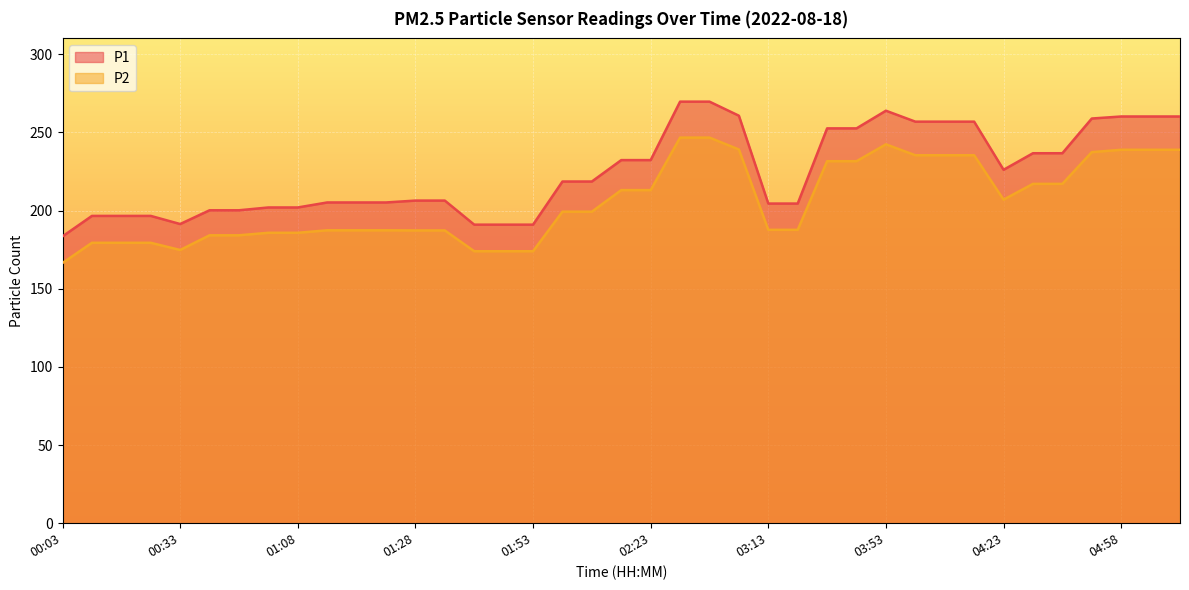

List the series in order of their overall mean, highest first.

P1, P2